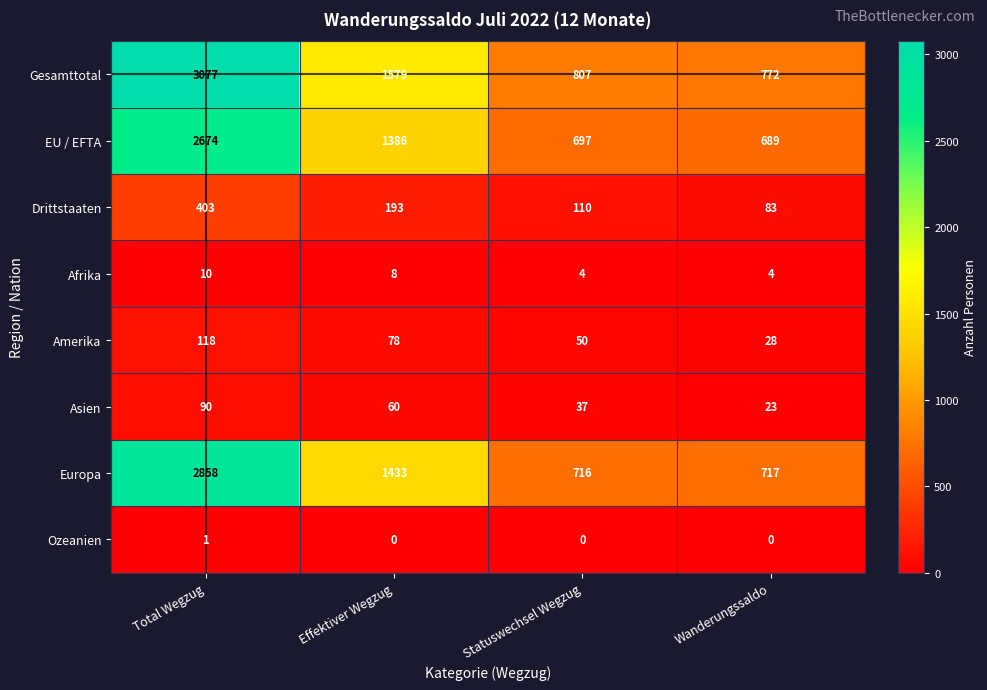

Between Total Wegzug and Statuswechsel Wegzug, which series saw the biggest shift?

Gesamttotal